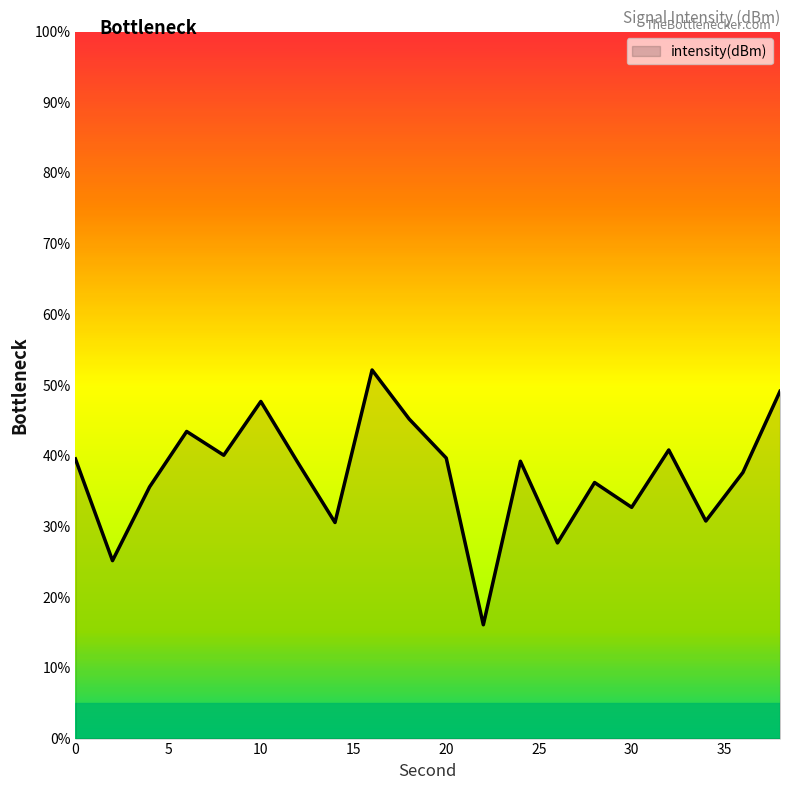

What is the maximum value shown in the chart?

52.1